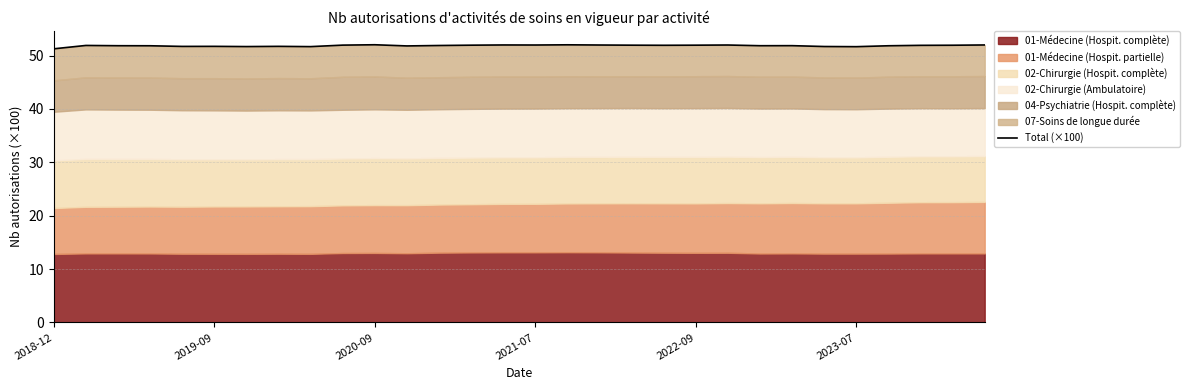

What is the value of the 12th point from the left?

51.8